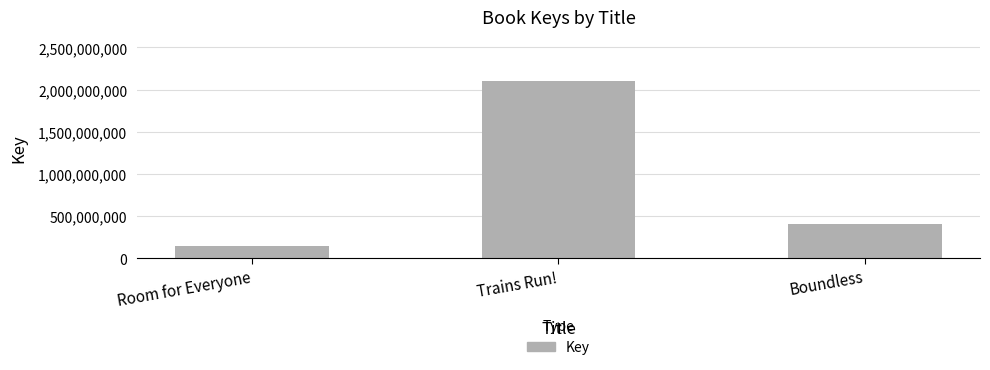

Which category has the lowest value across all series?

Room for Everyone